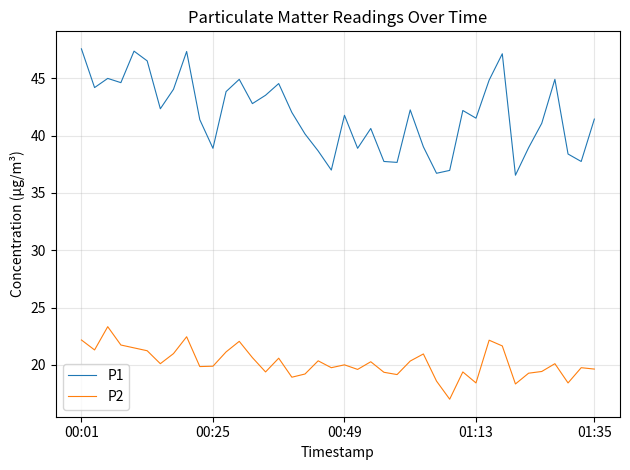

True or false: P2 and P1 intersect in this chart.

False